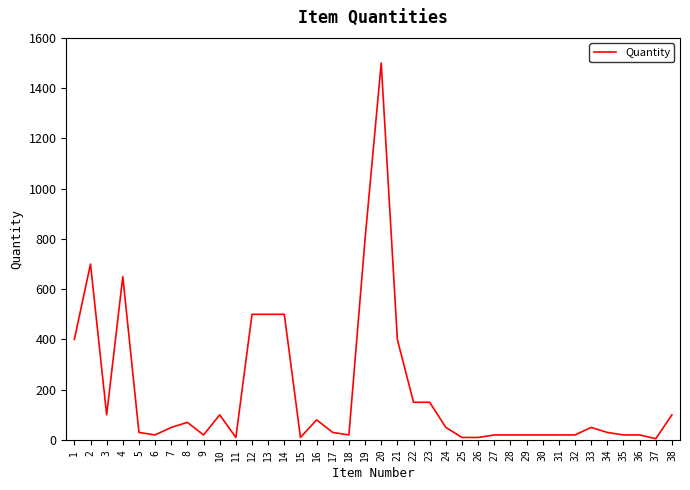

The value at 22 is 150. True or false?

True